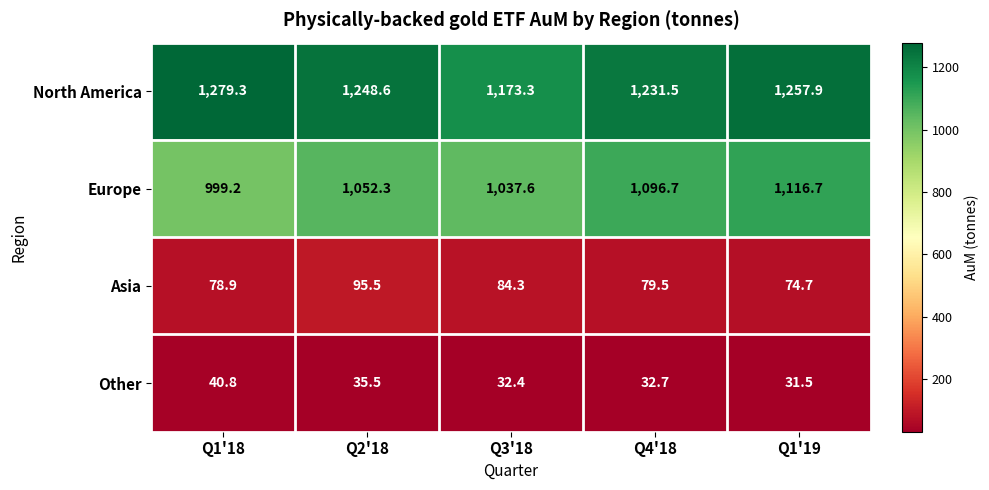

What is the greatest value displayed?

1279.3